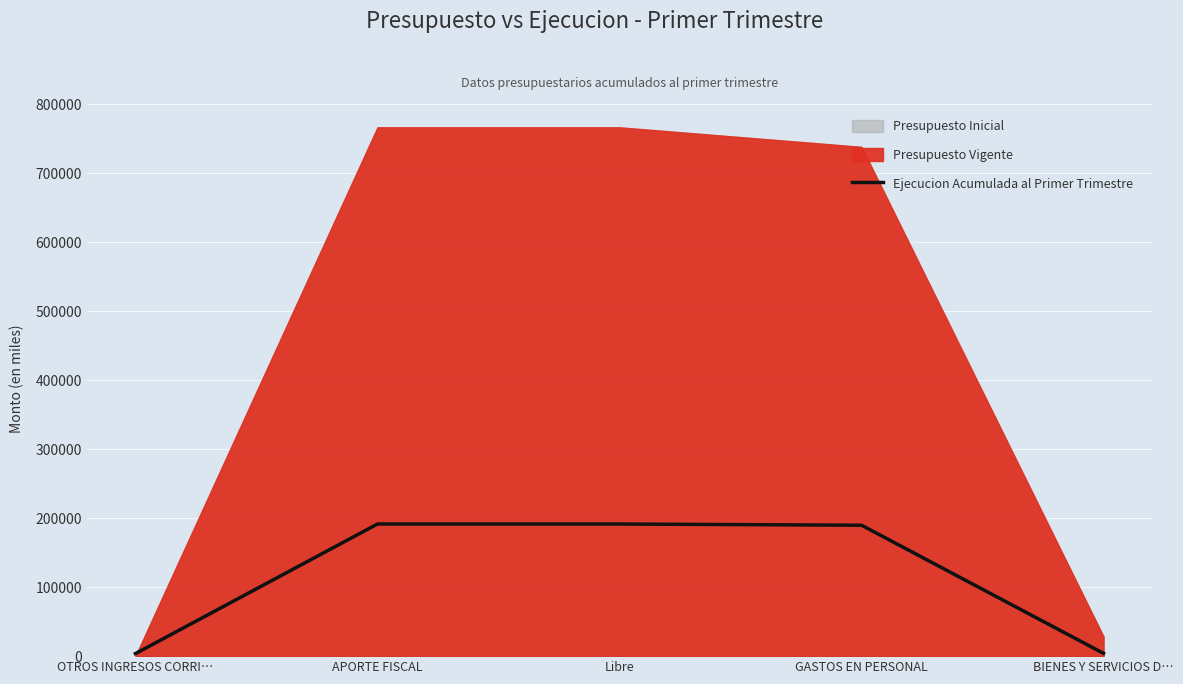

What is the label of the 3rd point from the left?

Libre